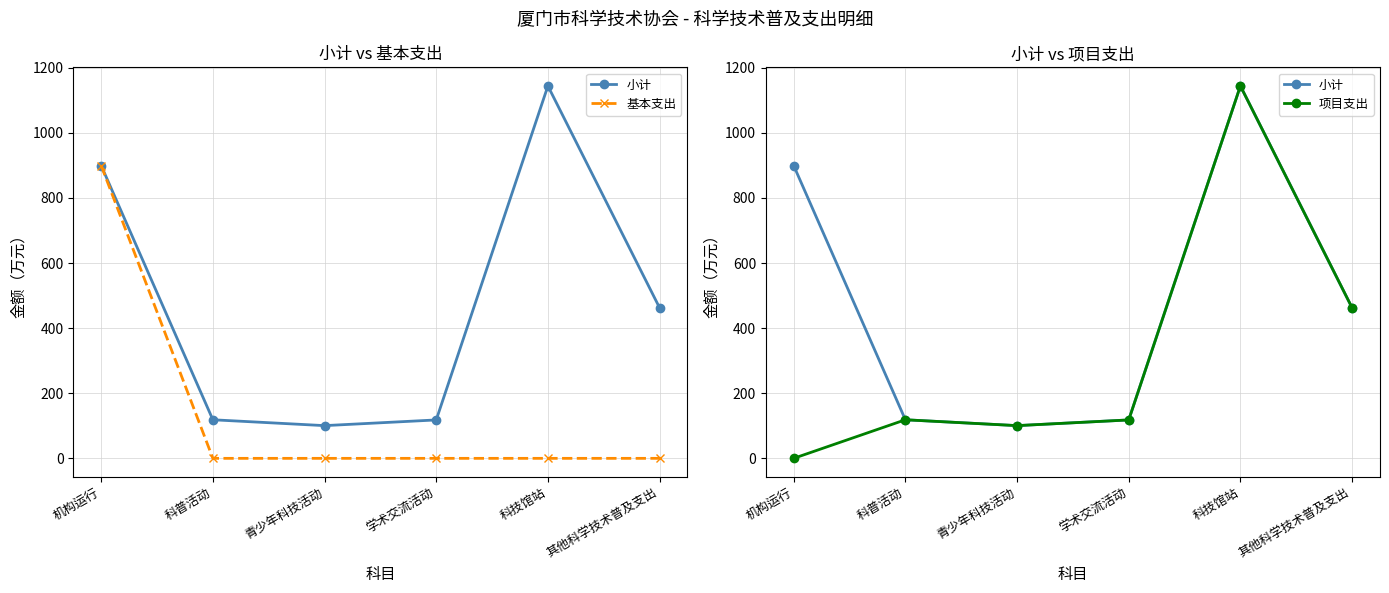

At which category is the sum across all series the highest?

科技馆站